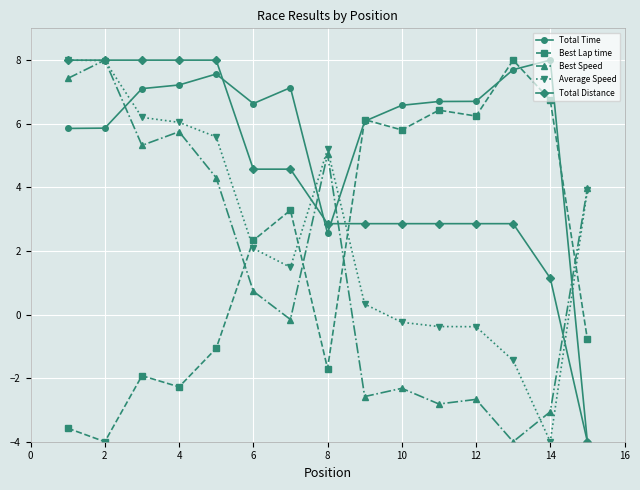

Which series has the largest total across all categories?

Total Time